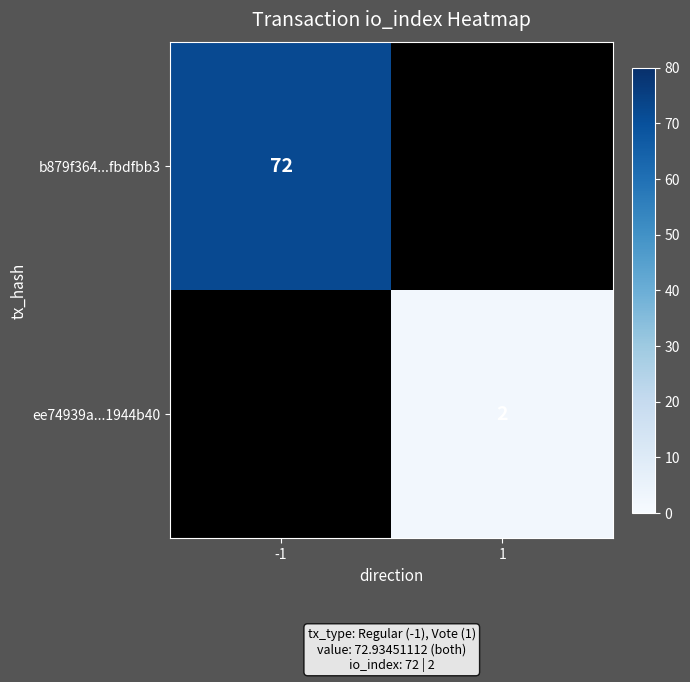

Which label corresponds to the smallest value in the chart?

1